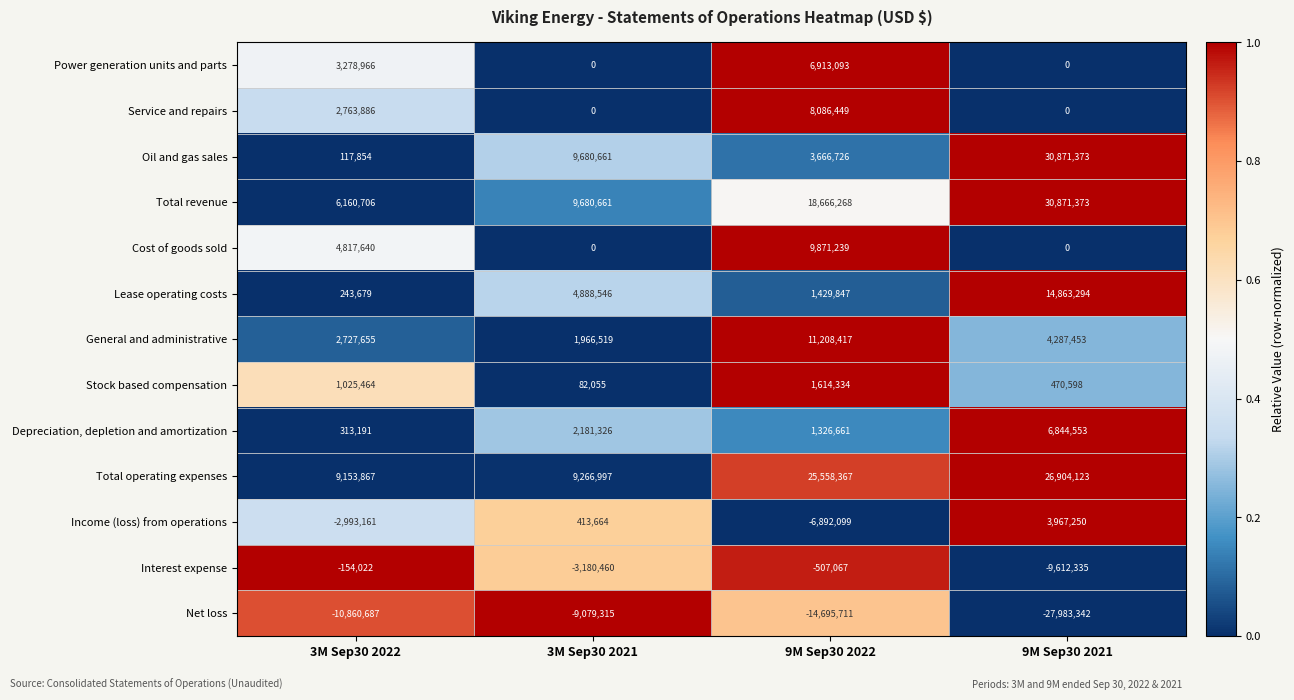

Which series has the widest spread of values?

Oil and gas sales